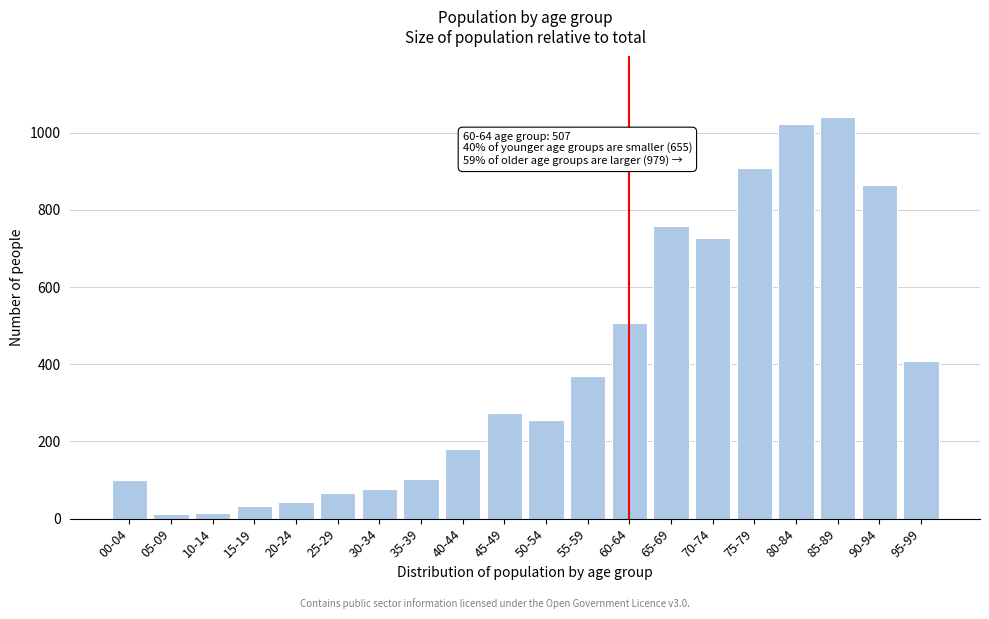

What is the average value?

388